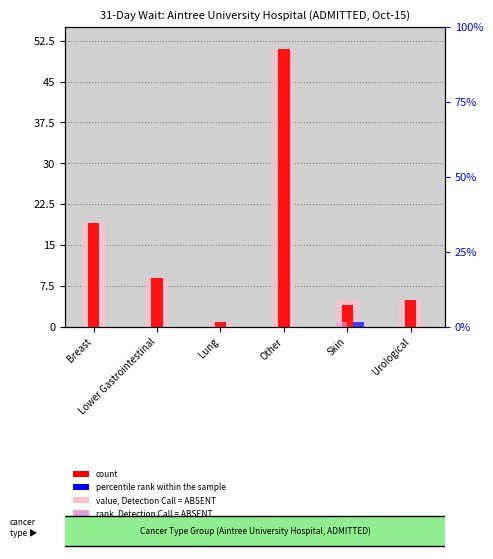

Which has a higher value, Lung or Breast?

Breast